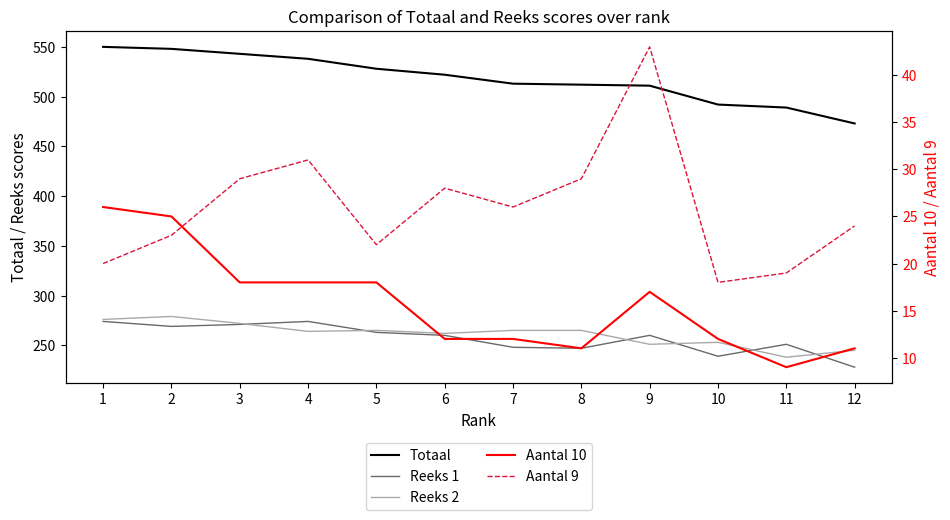

How many data points in Reeks 1 are less than 260?

5